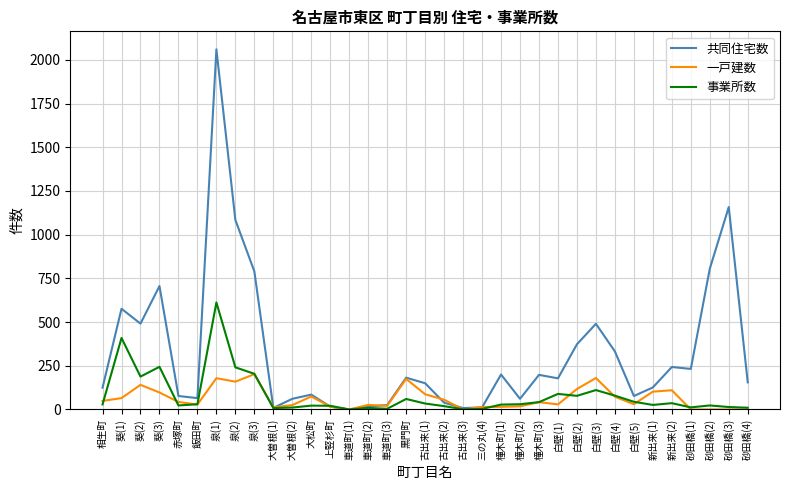

What is the difference between the second highest and minimum values in the 一戸建数 series?

180